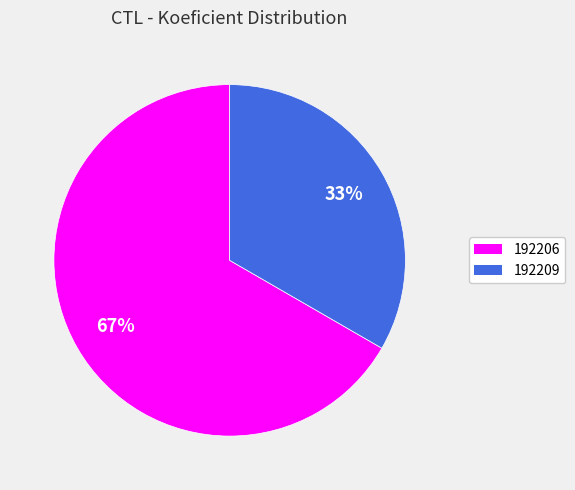

Approximately how many times larger is the value at 192206 compared to 192209?

2.0